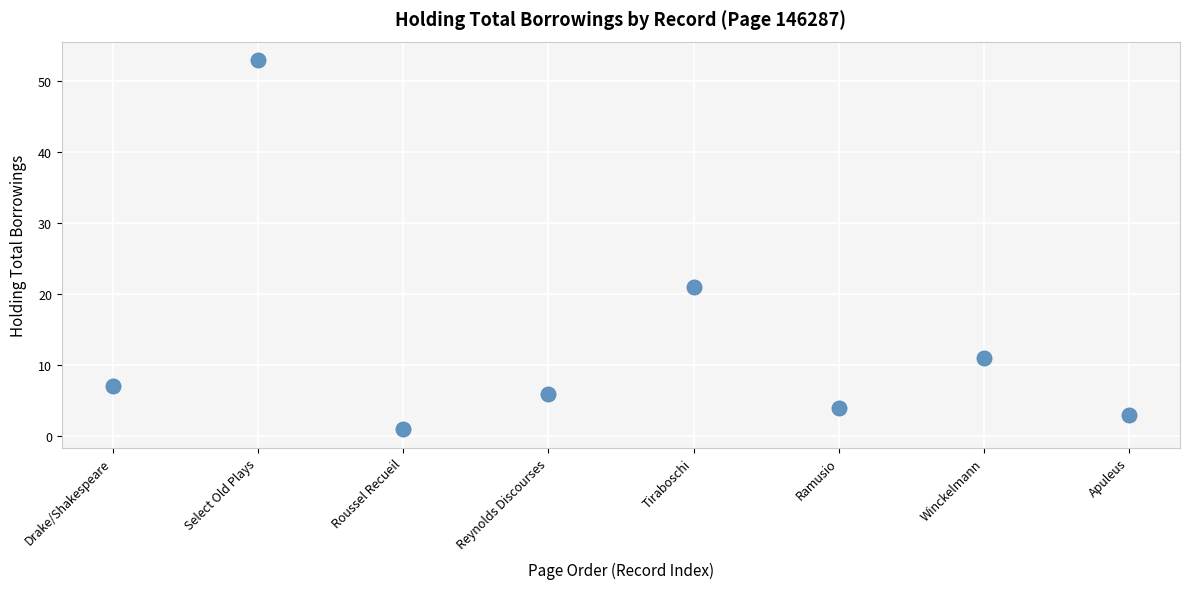

What Y value in the scatter plot is closest to 27?

21